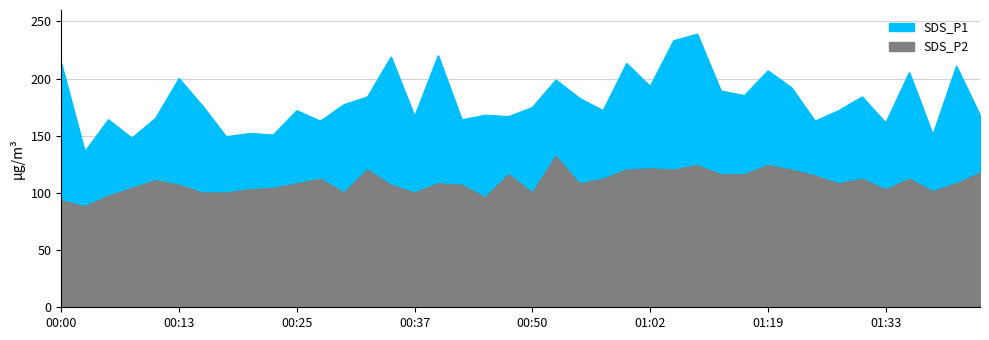

At which label is SDS_P2 closest to 110?

00:10